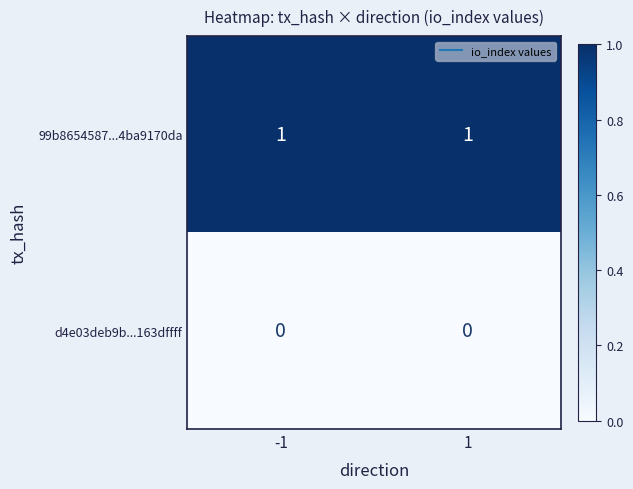

Which series has the largest total across all categories?

99b8654587...4ba9170da